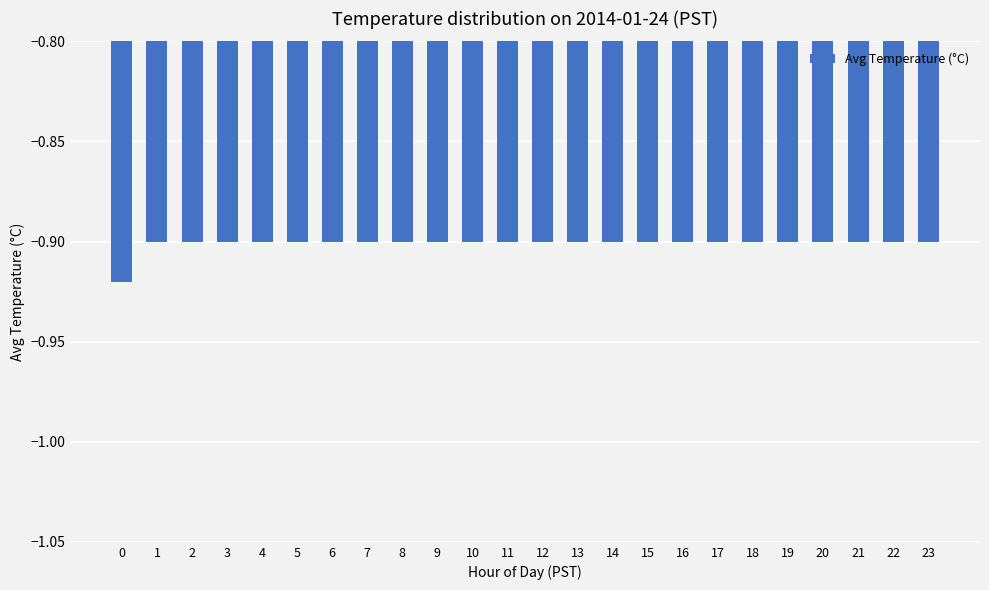

Between 22 and 0, which is larger?

22